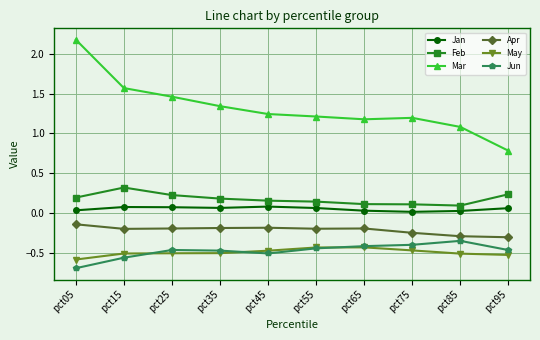

Rank the series by their maximum value, from lowest to highest.

May, Jun, Apr, Jan, Feb, Mar